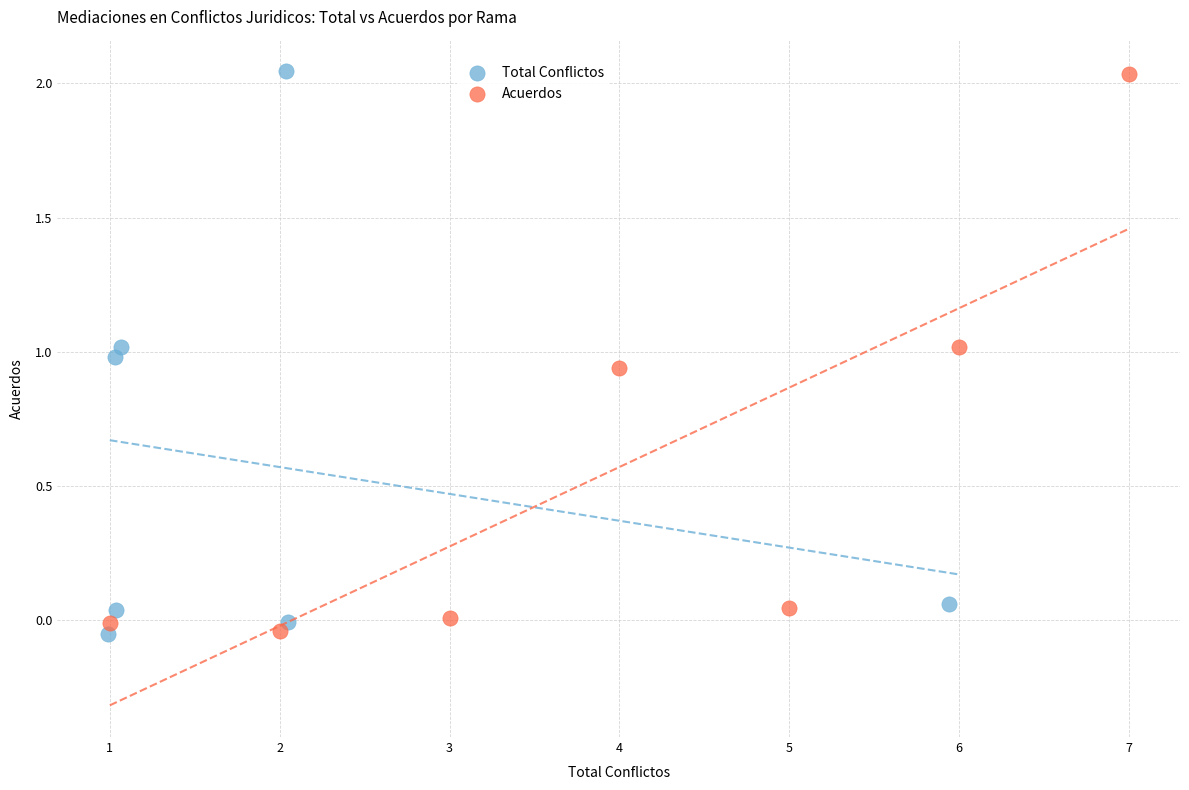

Which series has the widest spread of Y values?

Total Conflictos